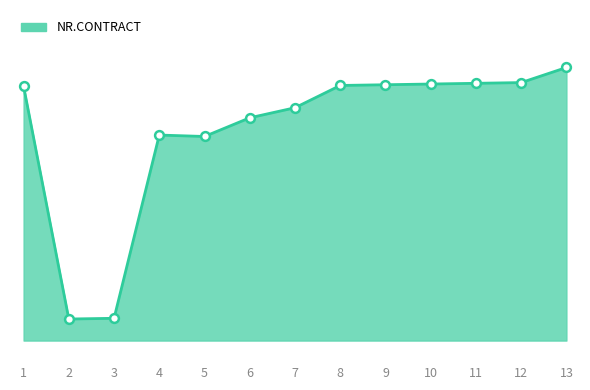

Between 13 and 10, which is larger?

13